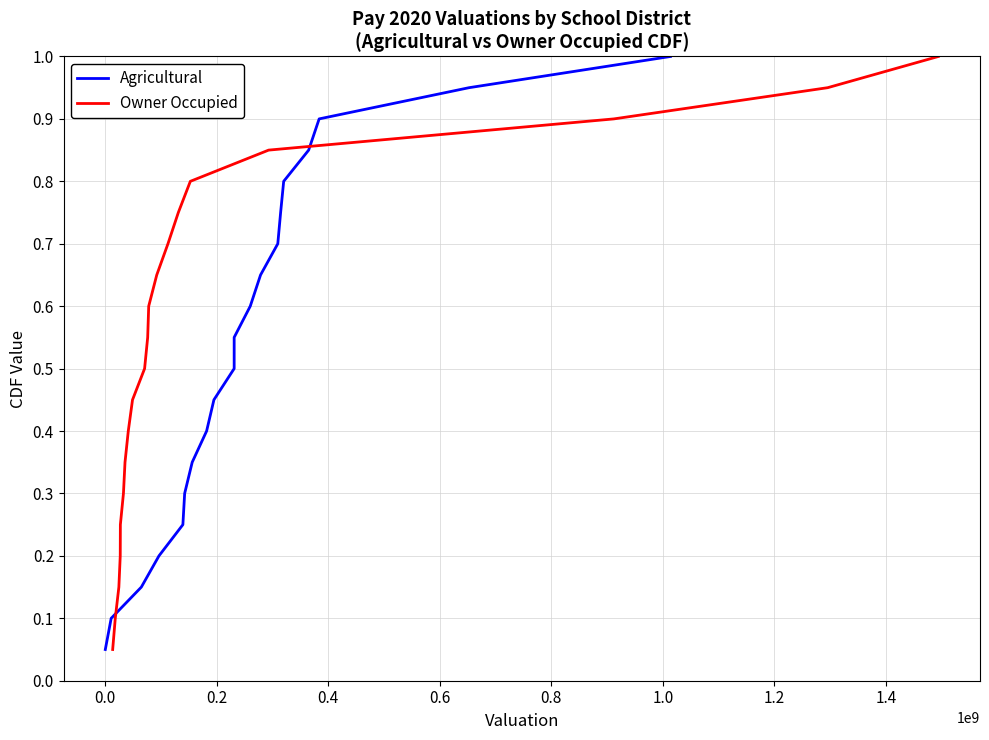

At how many categories does at least one series exceed 0?

20